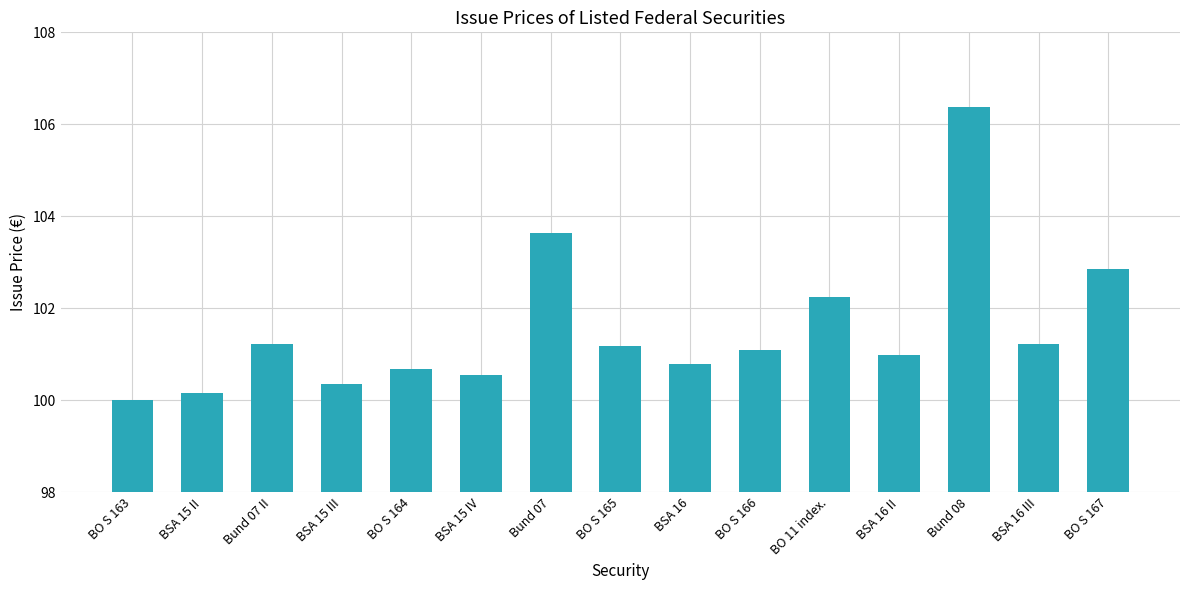

True or false: the data shows 40.7 at BO S 167.

False